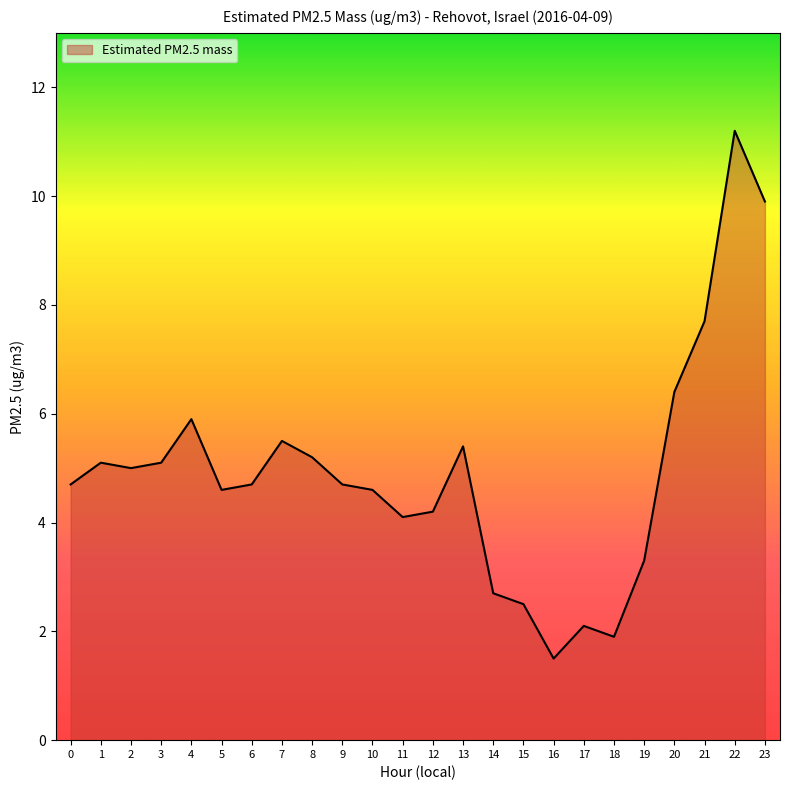

What is the change in value from 11 to 13?

+1.3